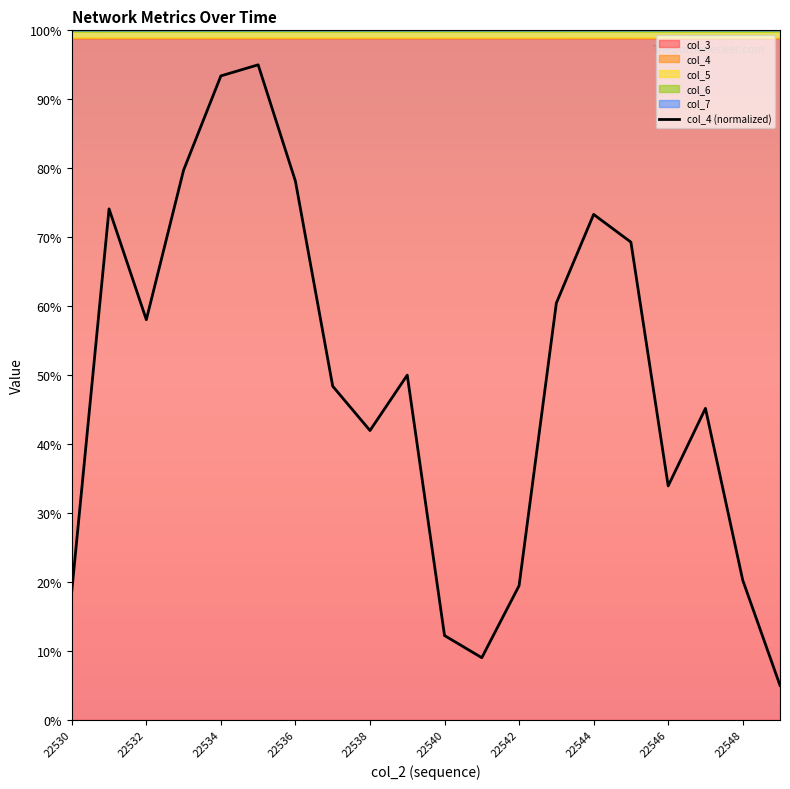

Reading left to right, what are all the values shown in this chart?

18.7	74.1	58.0	79.7	93.4	95.0	78.1	48.4	42.0	50.0	12.2	9.0	19.5	60.4	73.3	69.3	33.9	45.2	20.3	5.0